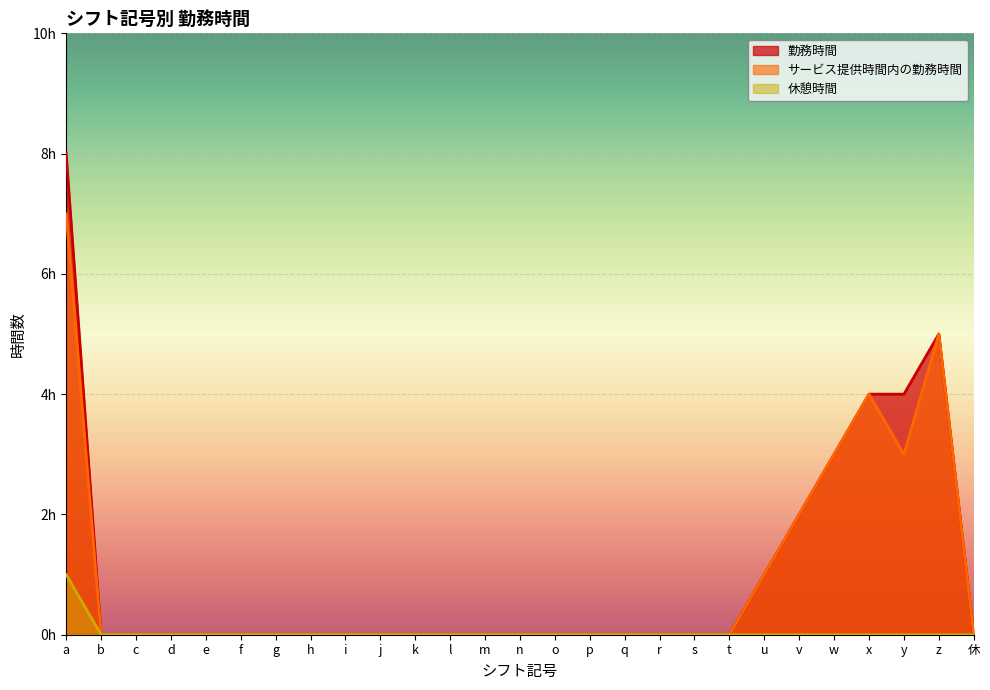

What position from the right is z?

2